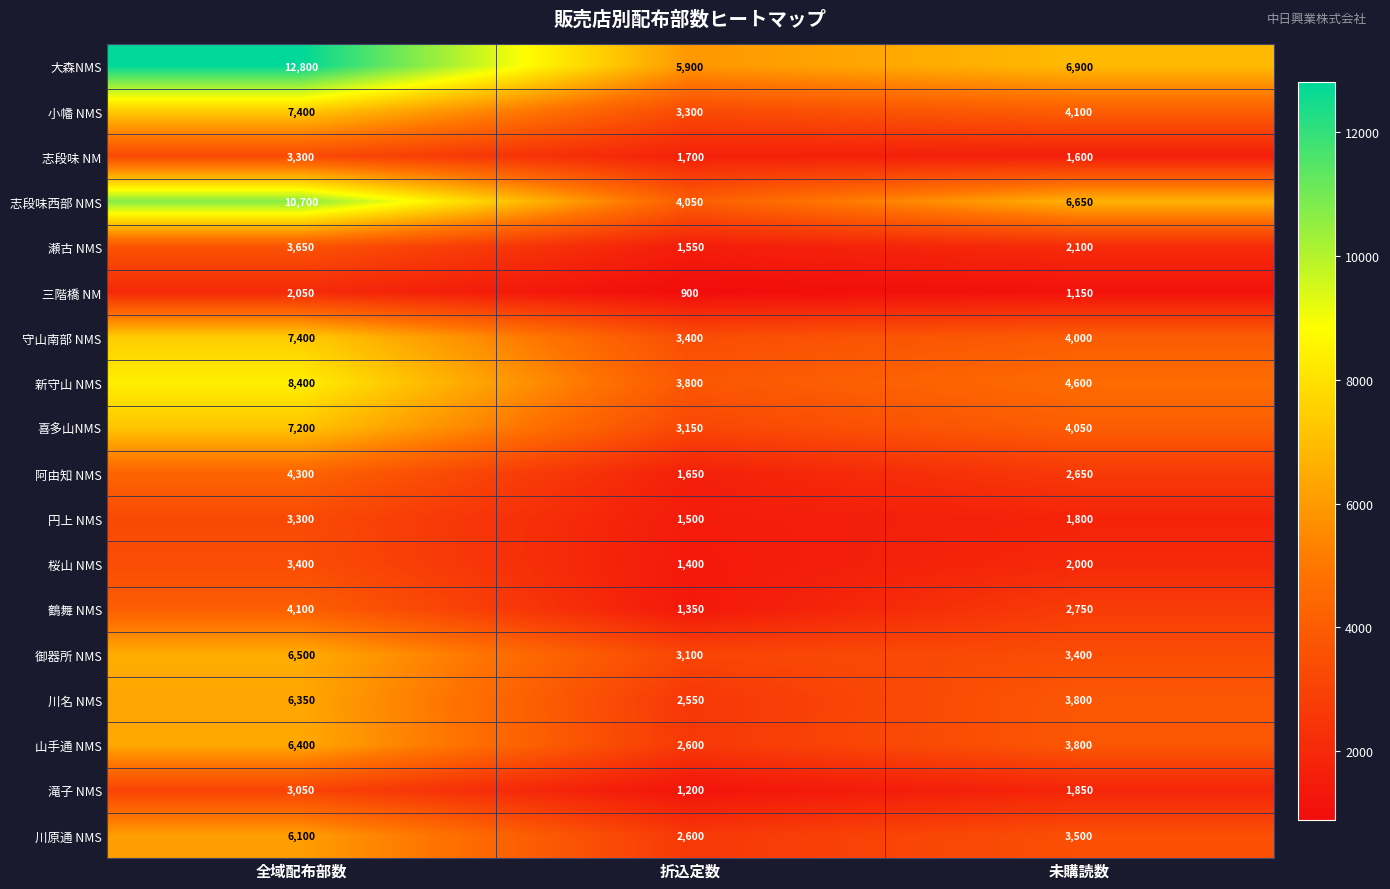

Which series changed the most between 全域配布部数 and 折込定数?

大森NMS